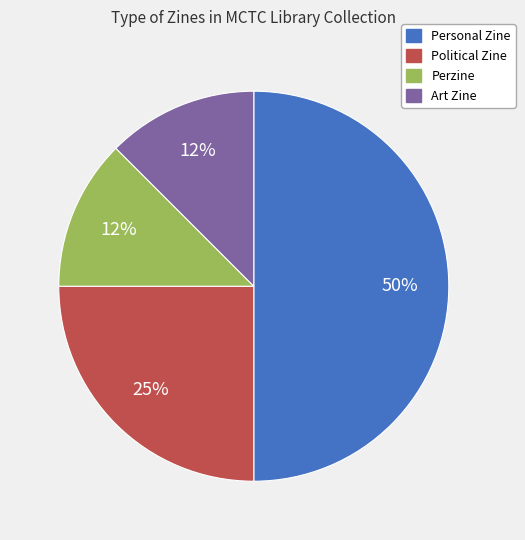

Approximately how many times larger is the value at Personal Zine compared to Political Zine?

2.0